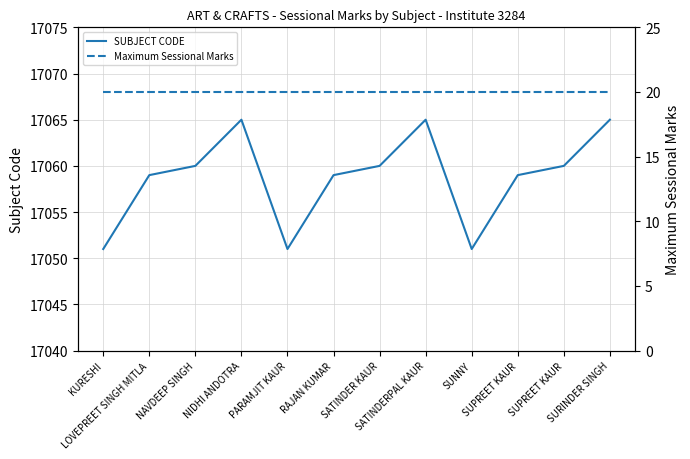

What is the difference between the highest and lowest values at SATINDER KAUR?

17040